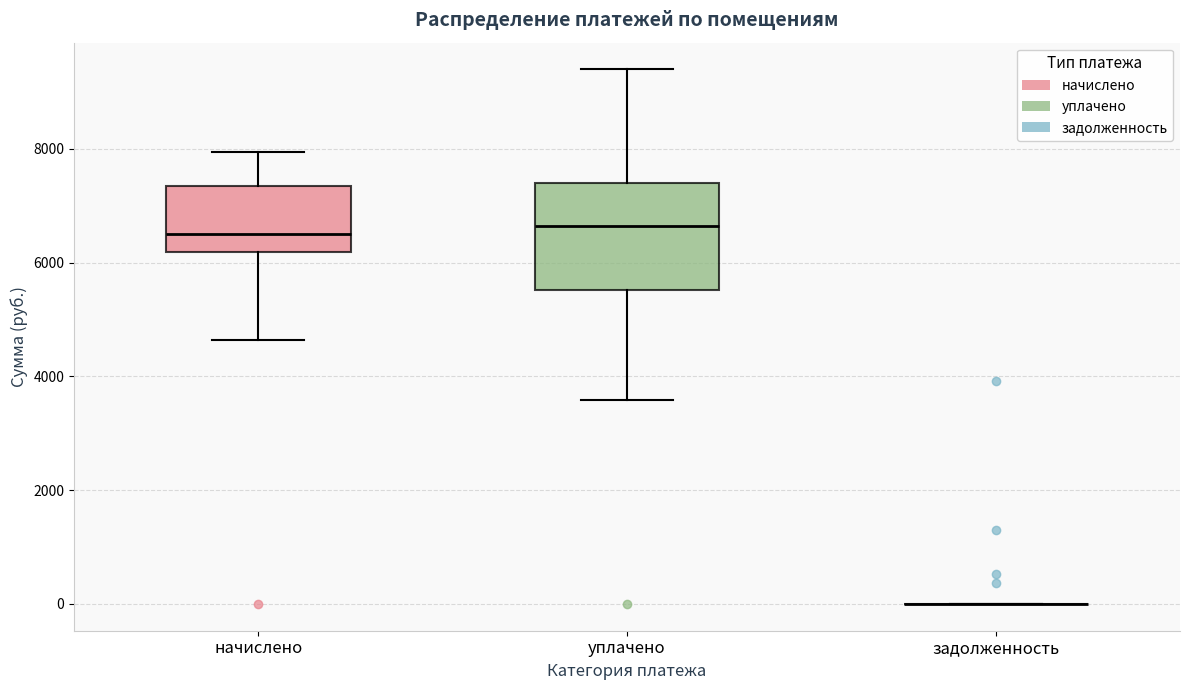

Reading left to right, read every box against the y-axis: the position of its median line, the range the box covers, and the ends of its whiskers. The values are not printed on the chart, so give them approximately, as read against the axis.

начислено: median 6600, box 6200 to 7400, whiskers 4600 to 8000
уплачено: median 6600, box 5600 to 7400, whiskers 3600 to 9400
задолженность: box collapsed to a line at 0, whiskers 0 to 0